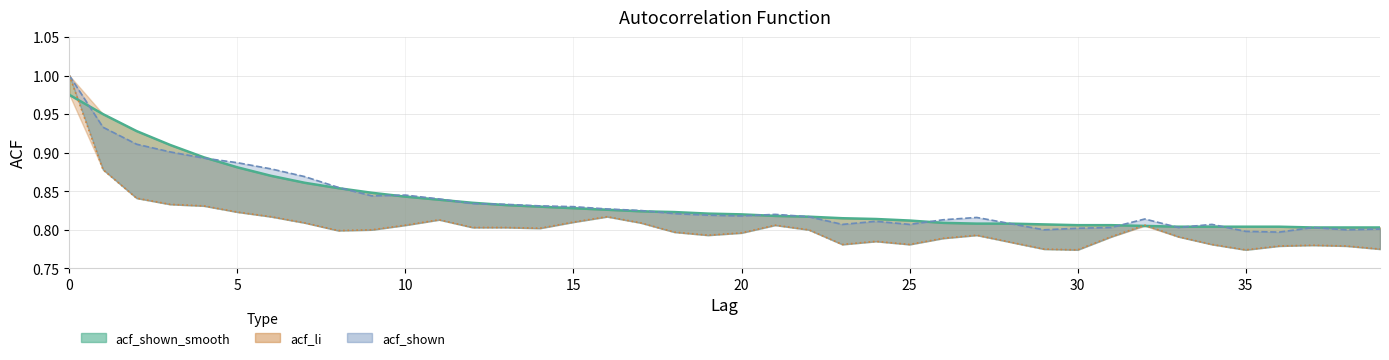

Rank the categories by acf_shown value from lowest to highest.

36, 35, 29, 38, 39, 30, 31, 33, 37, 23, 25, 34, 28, 24, 26, 32, 27, 22, 20, 19, 21, 18, 17, 16, 15, 14, 13, 12, 11, 9, 10, 8, 7, 6, 5, 4, 3, 2, 1, 0